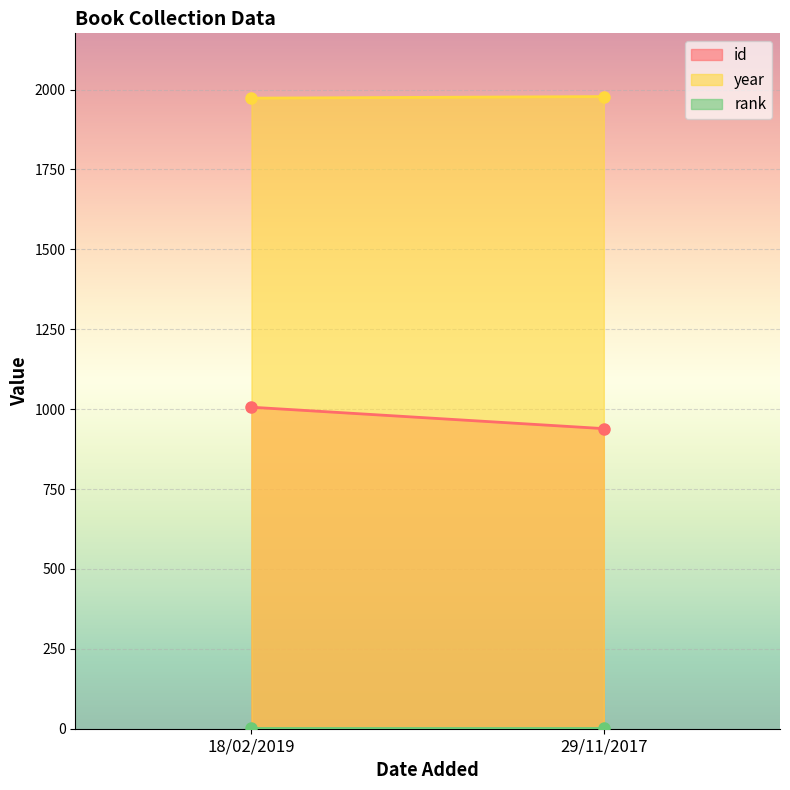

What is the label of the 2nd point from the right?

18/02/2019